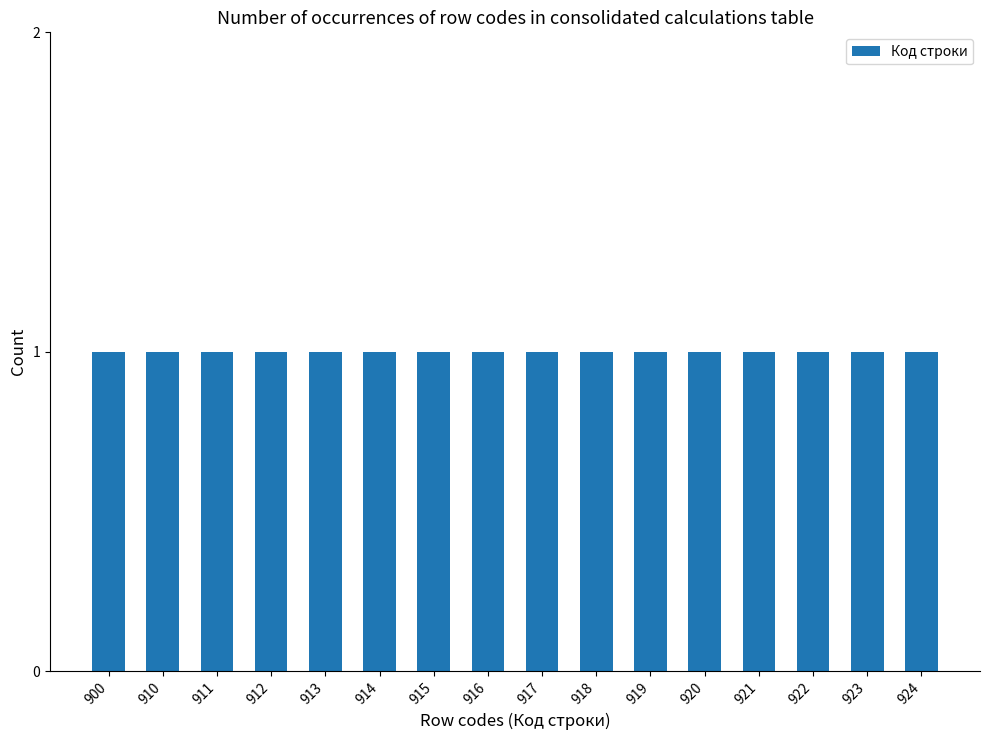

How many values are below 917?

8